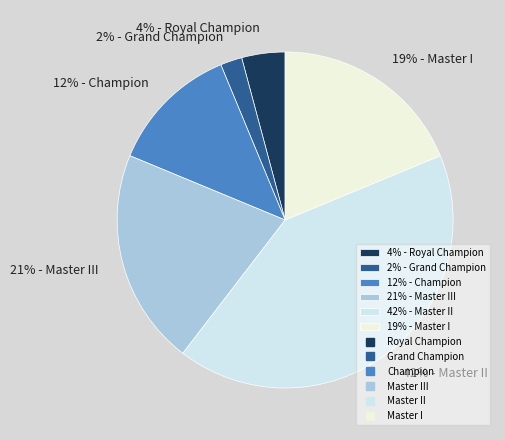

Combined, do 21% - Master III and 42% - Master II account for over 50%?

Yes